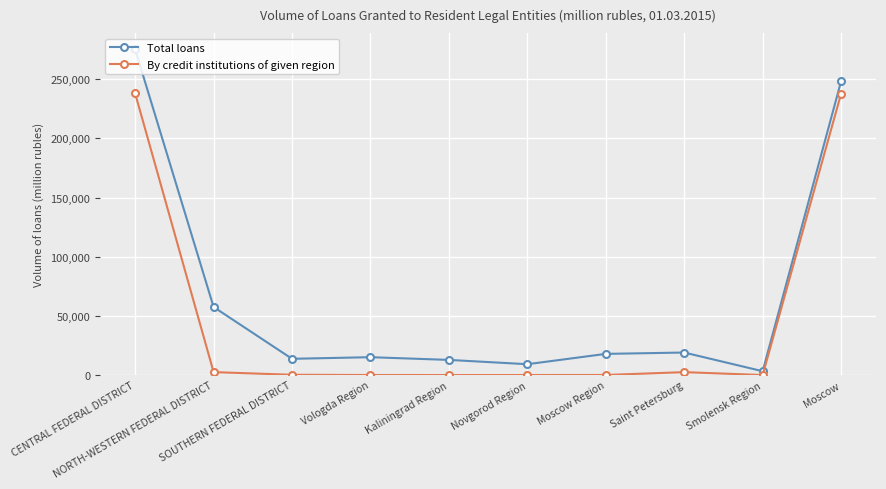

True or false: By credit institutions of given region and Total loans cross at least once.

False